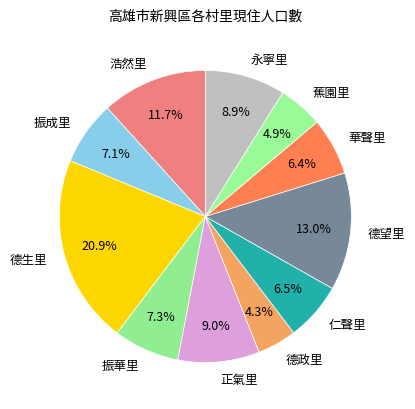

Do 德生里 and 永寧里 together represent more than half of the pie?

No